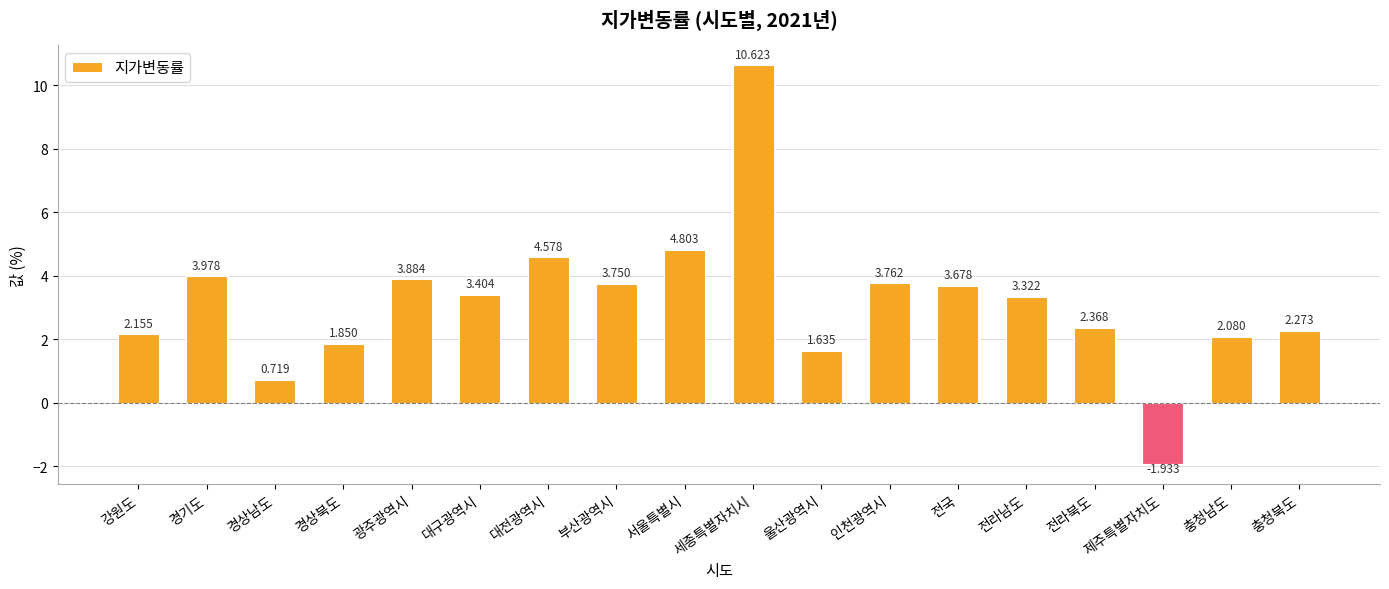

What is the difference between the maximum and minimum values?

12.6